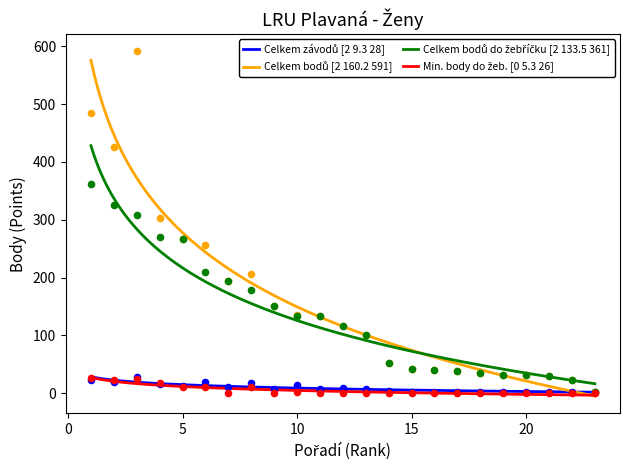

Which series has the widest spread of Y values?

Celkem bodů